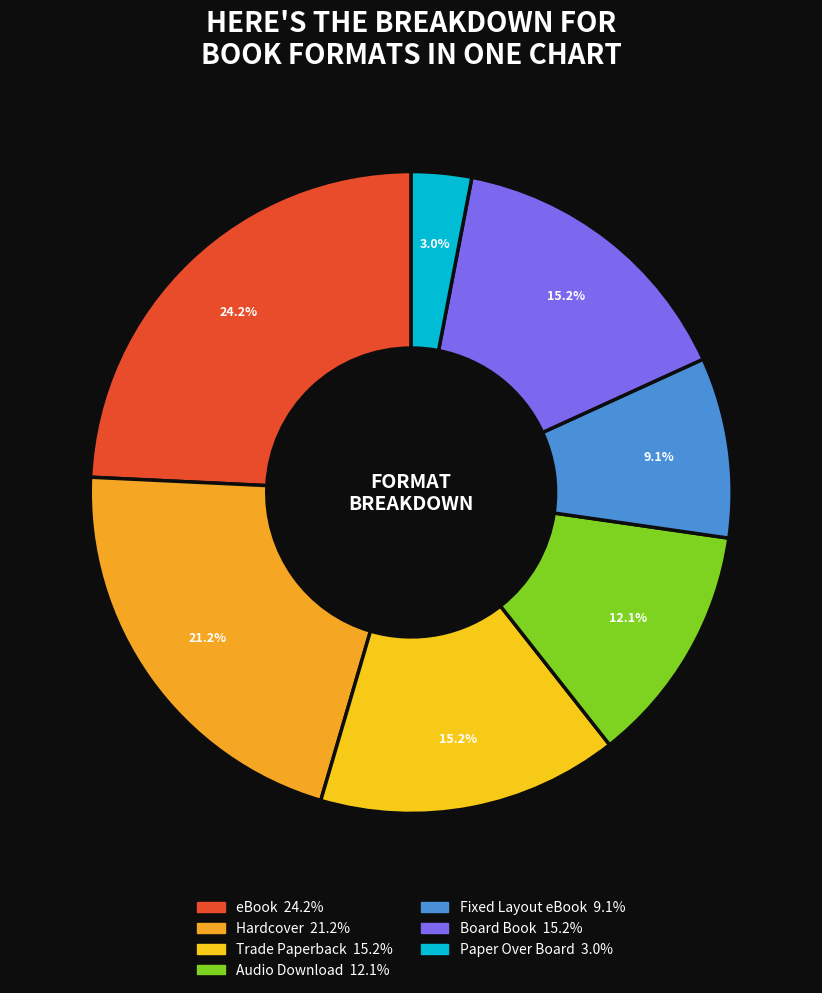

How many slices are in this pie chart?

7